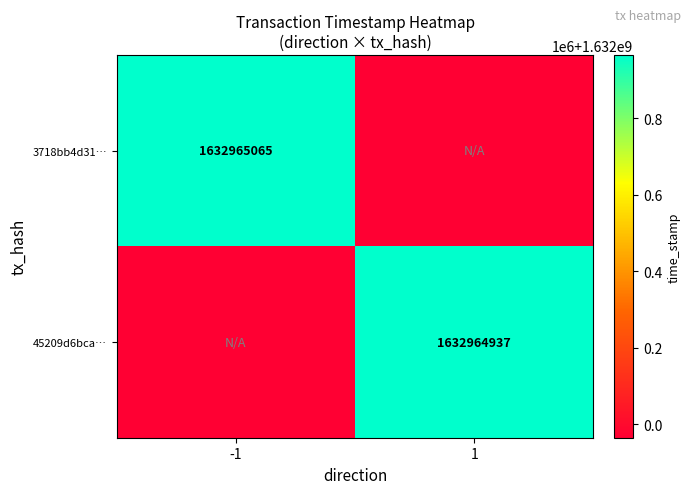

Is it true that 3718bb4d31… equals 1632965065 at -1?

True